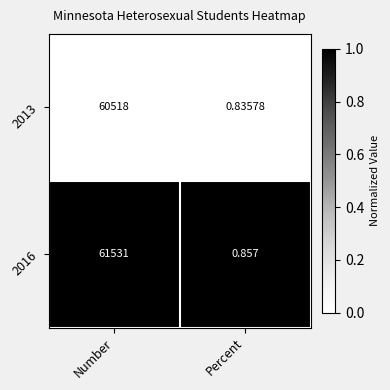

Rank the series by their maximum value, from highest to lowest.

2016, 2013